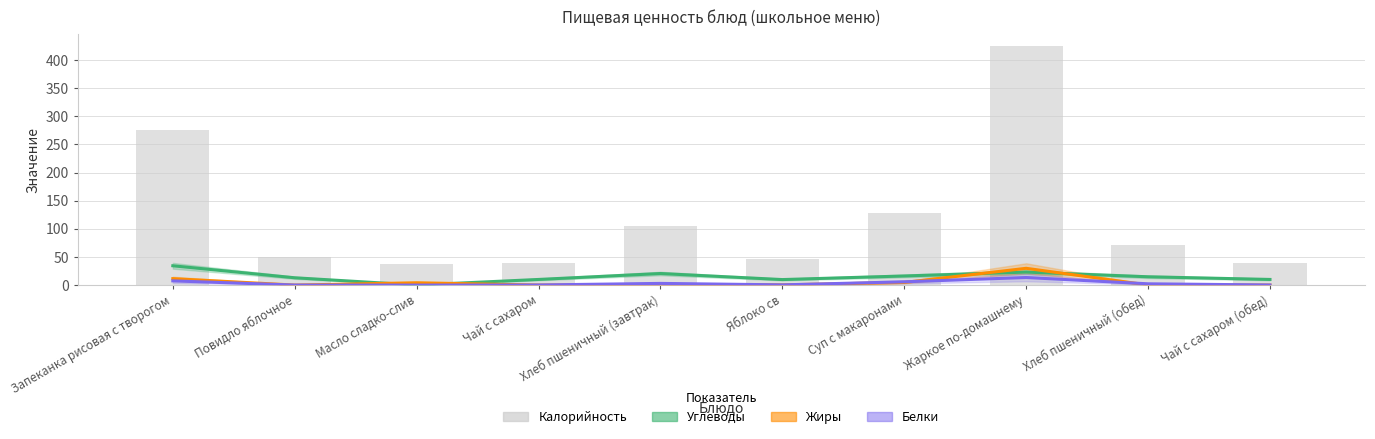

Reading right to left, list all the values displayed in this chart.

Углеводы: 10.0	14.8	23.1	16.2	9.8	20.6	10.0	0.0	13.0	34.3
Жиры: 0.1	0.2	29.8	4.7	0.4	1.2	0.1	4.1	0.0	11.4
Белки: 0.2	2.3	13.5	5.8	0.4	3.0	0.2	0.0	0.1	7.5
Калорийность: 40.0	71.0	425.0	128.0	47.0	105.0	40.0	37.0	50.0	275.0